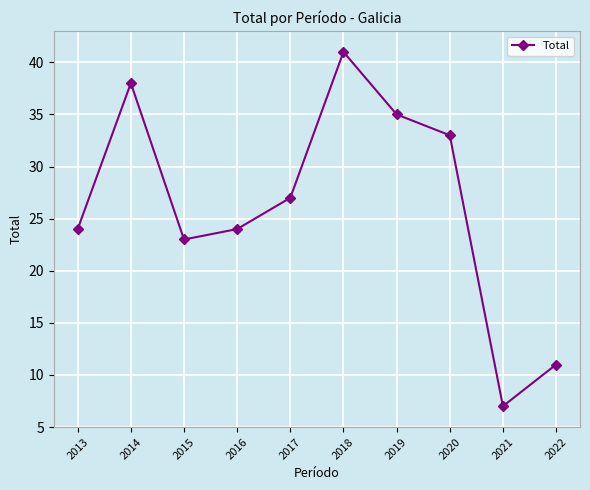

Between 2016 and 2020, which is larger?

2020